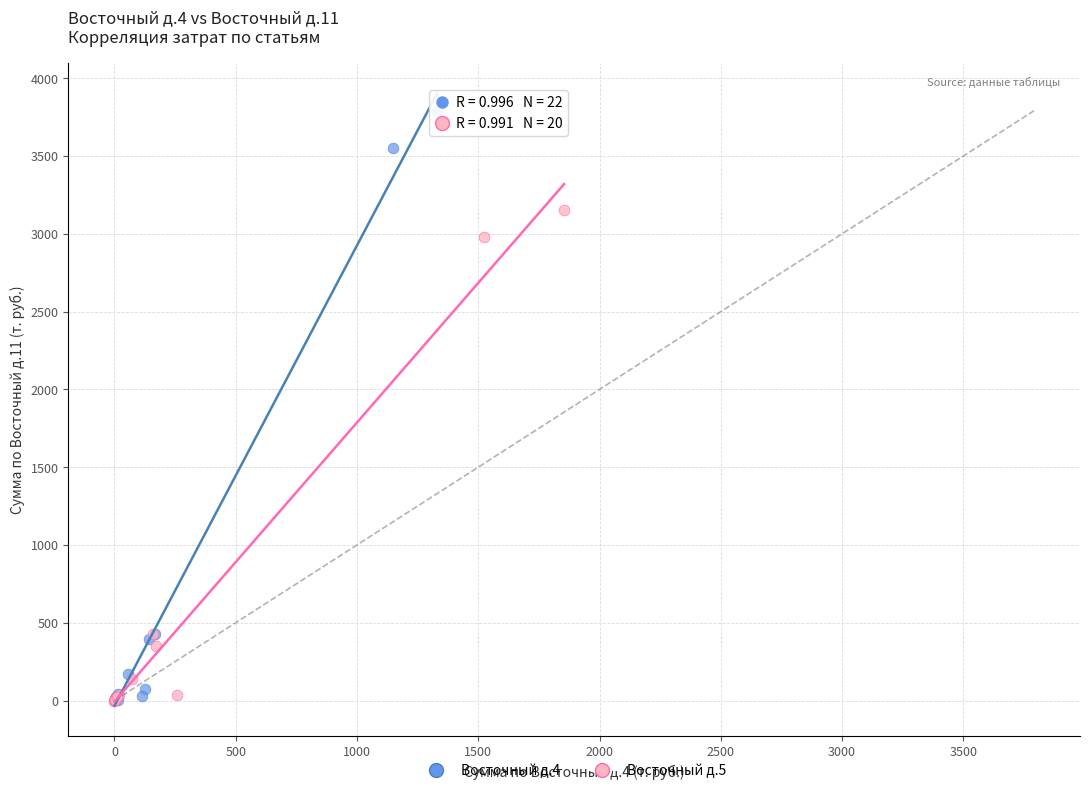

Which series has the largest Y range (max minus min)?

Восточный д.4